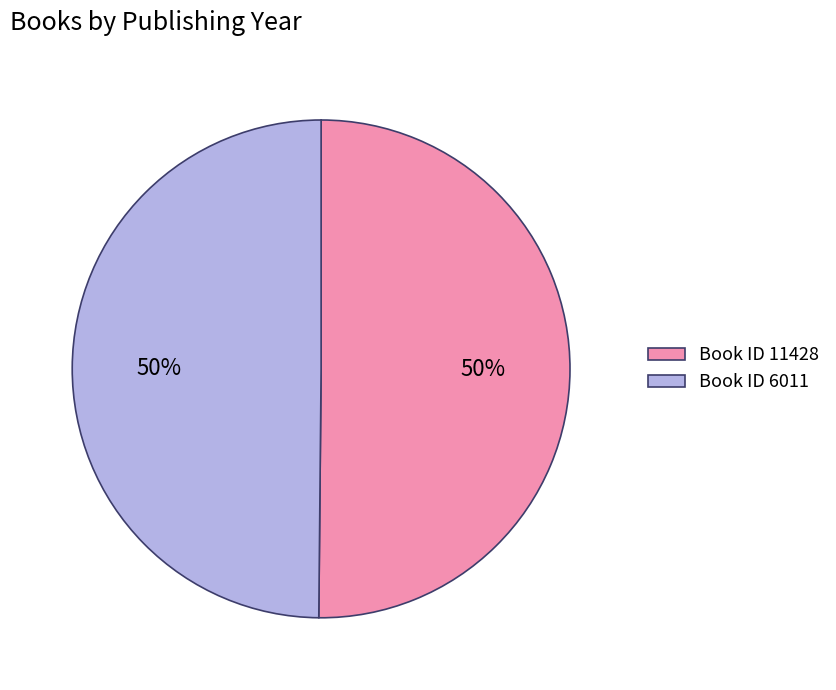

How many slices are in this pie chart?

2